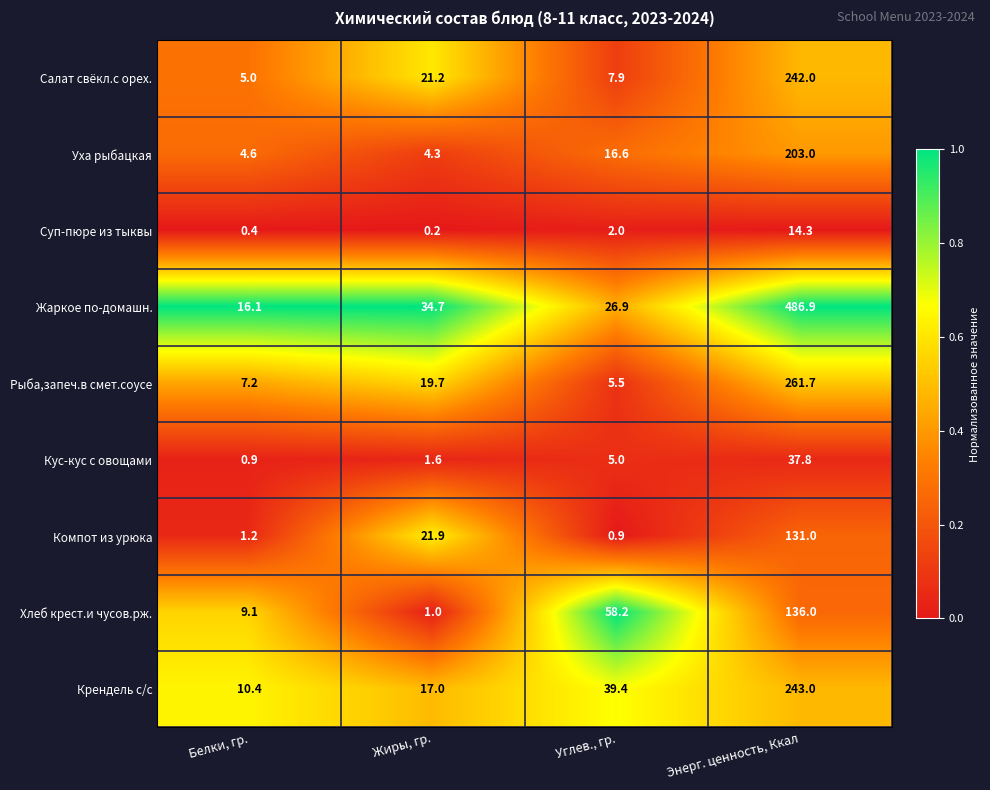

Which label corresponds to the largest value in the chart?

Энерг. ценность, Ккал